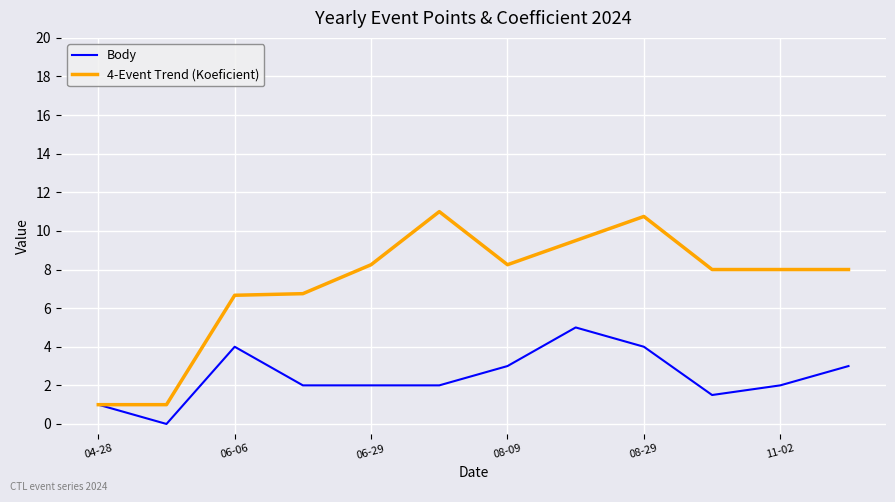

Which series has the widest spread of values?

4-Event Trend (Koeficient)